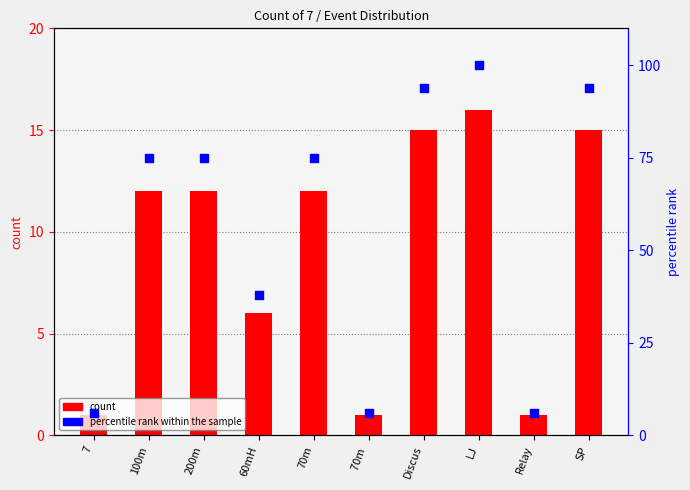

Which series has the largest Y range (max minus min)?

percentile rank within the sample